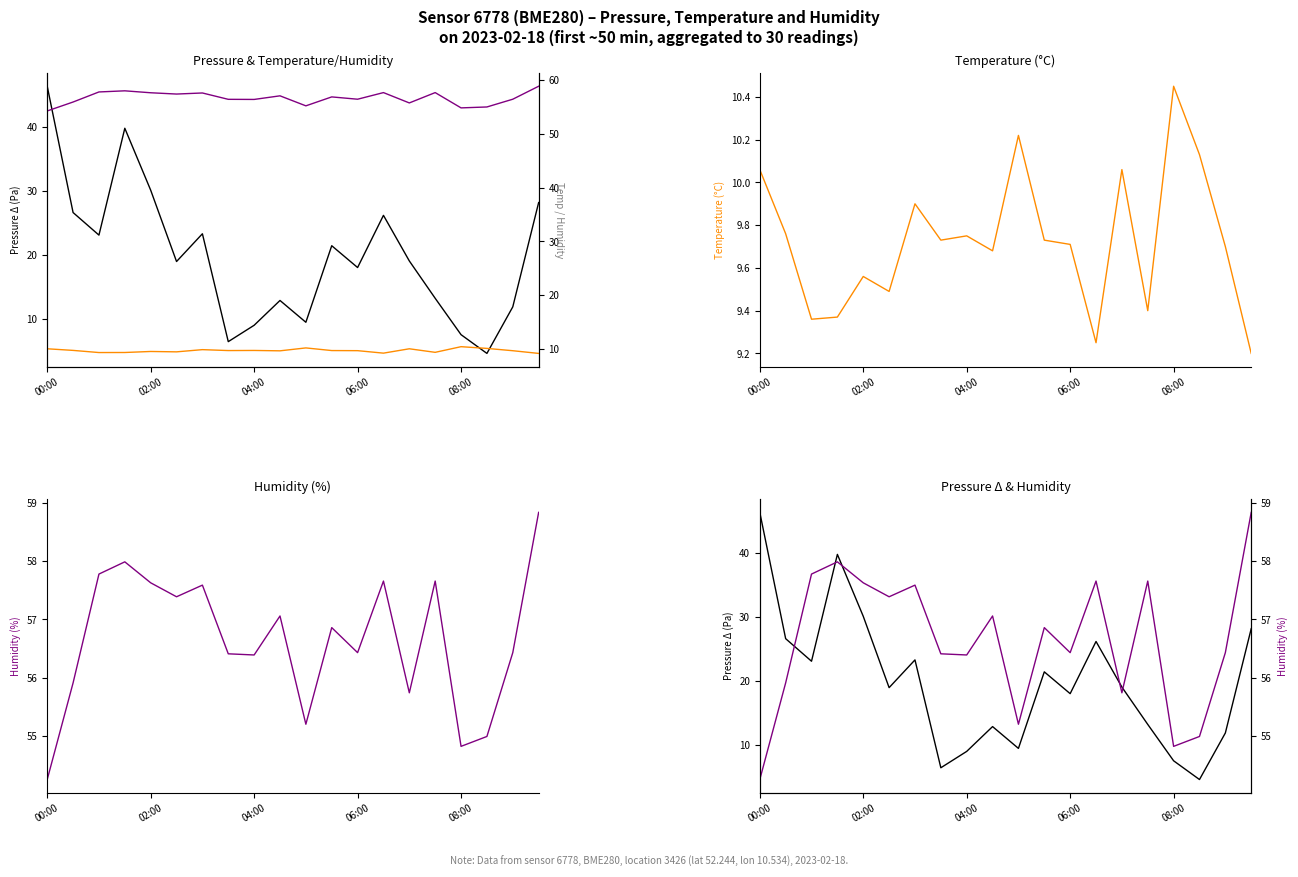

What is the average value of the temperature series?

9.7